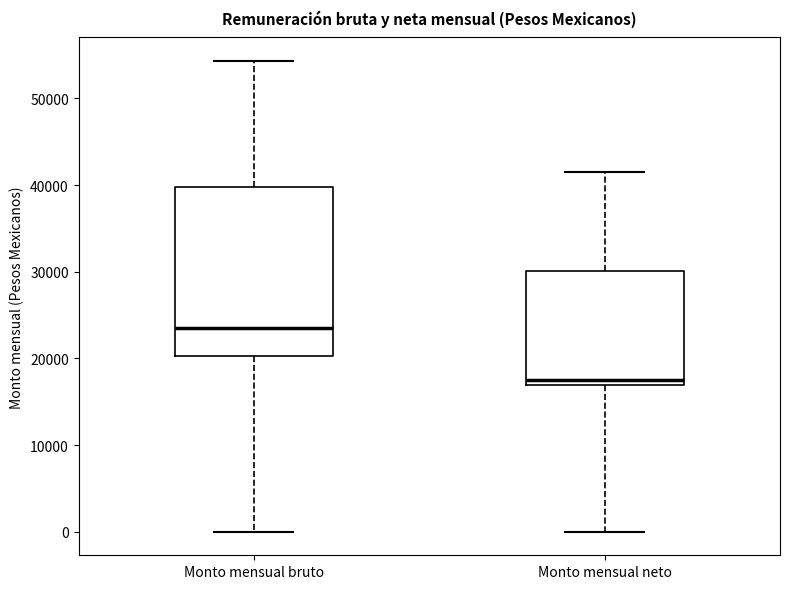

Which box is the tallest, from its lower edge to its upper edge?

Monto mensual bruto